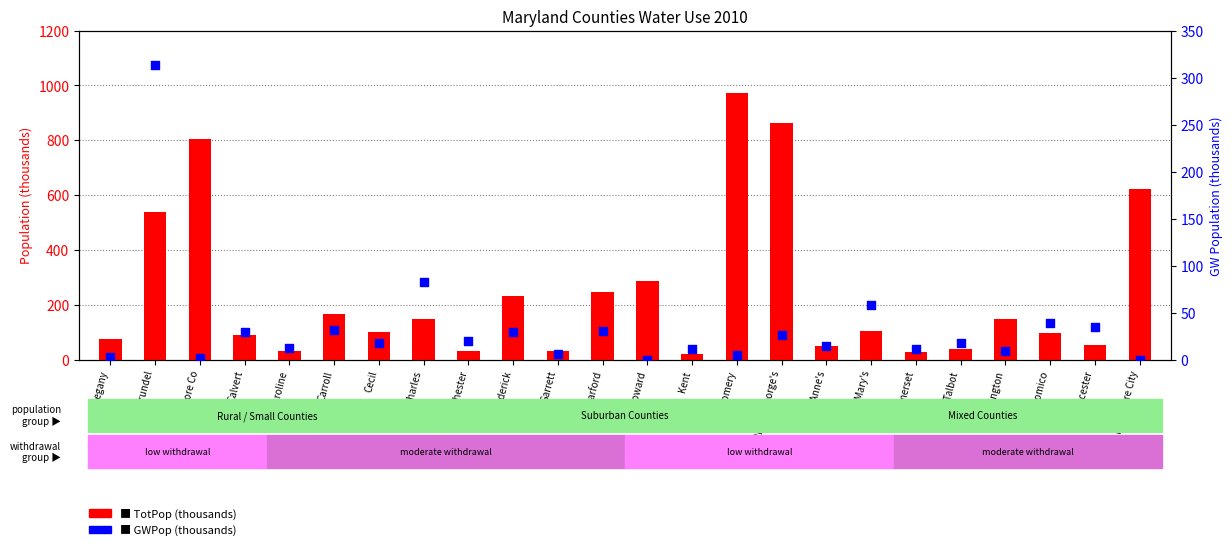

Which series reaches the maximum Y coordinate?

TotPop (thousands)